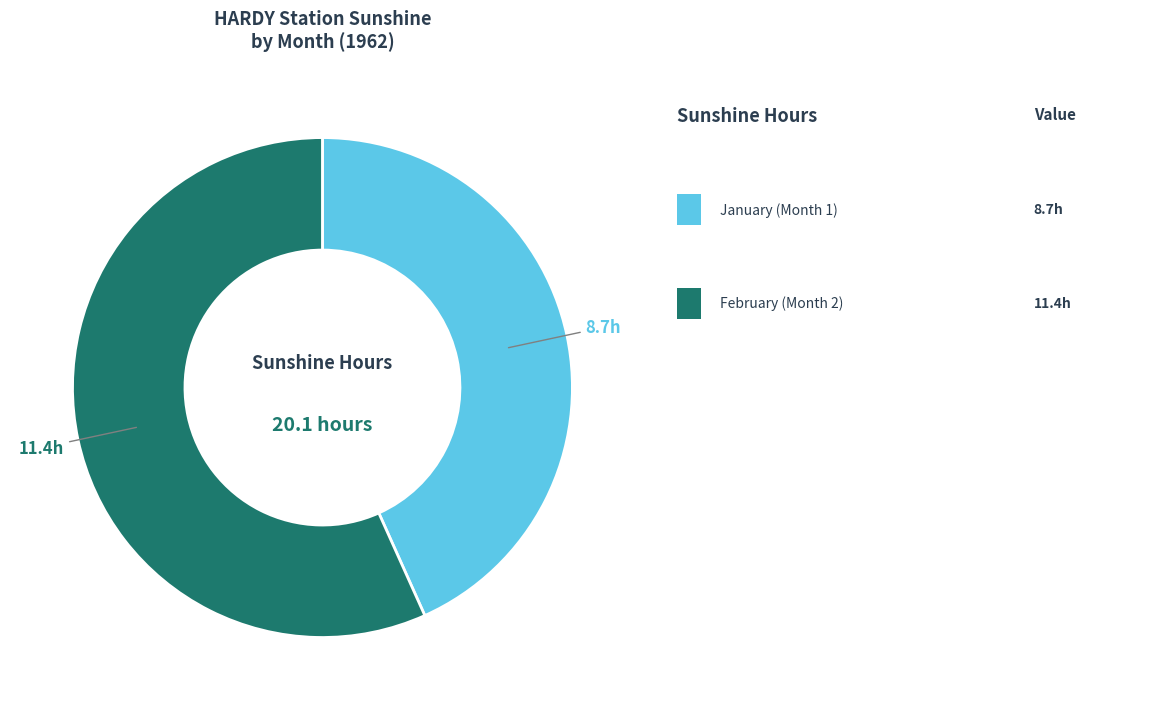

Is there a majority slice in this chart?

Yes